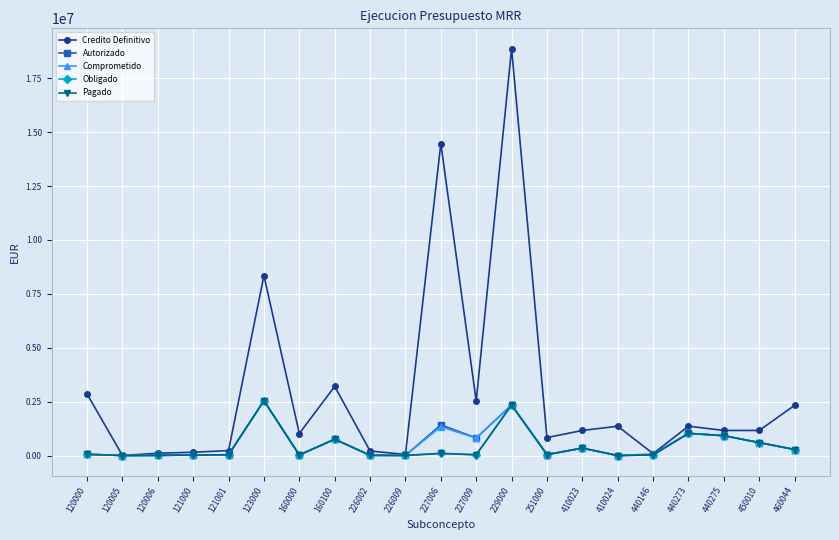

True or false: Comprometido has more than 2 interior local peaks.

True